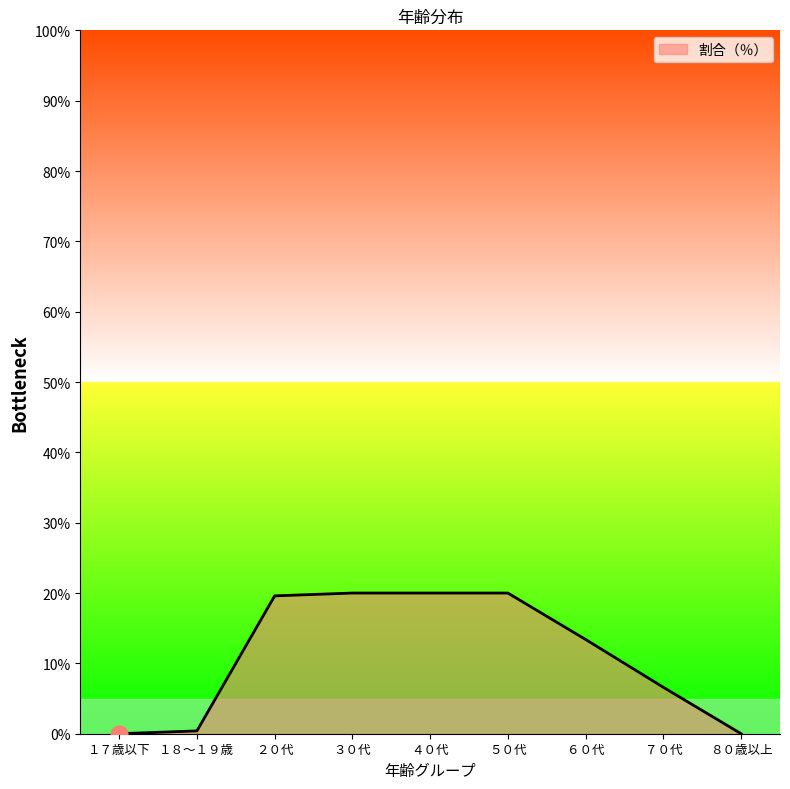

The value at ３０代 is 20.0. True or false?

True